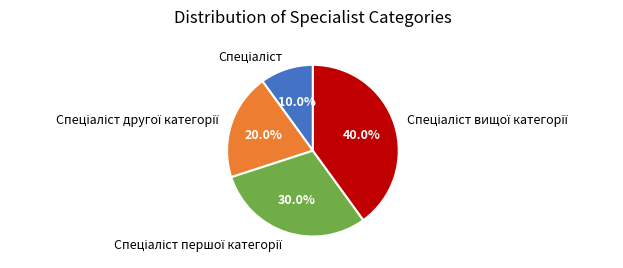

Does any single category account for the majority?

No